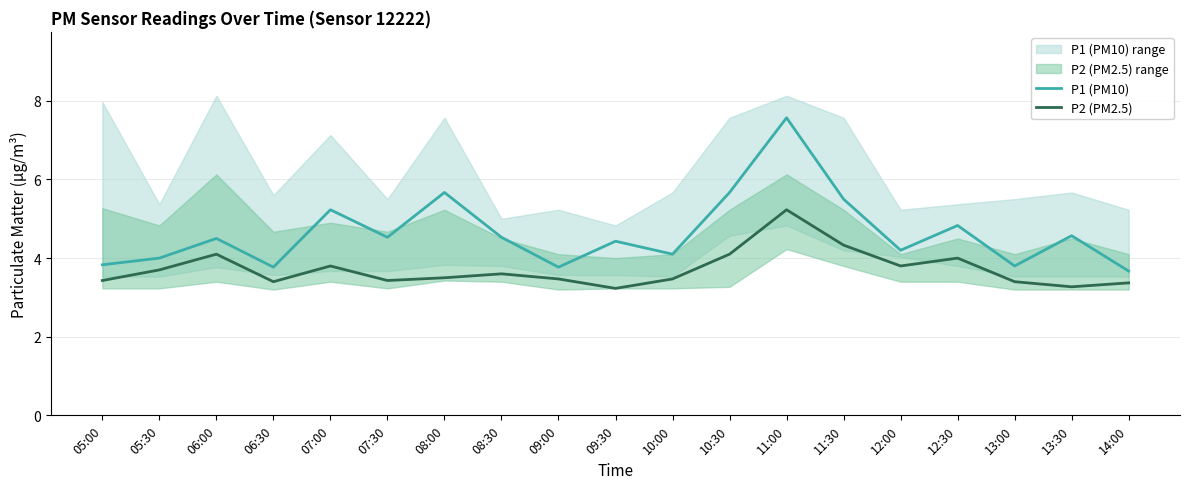

What position from the left is 11:00?

13